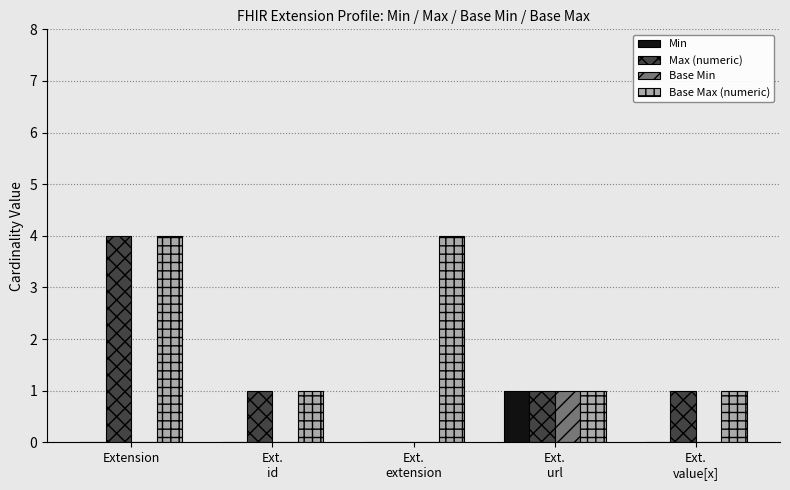

What is the sum of all Base Max (numeric) values?

11